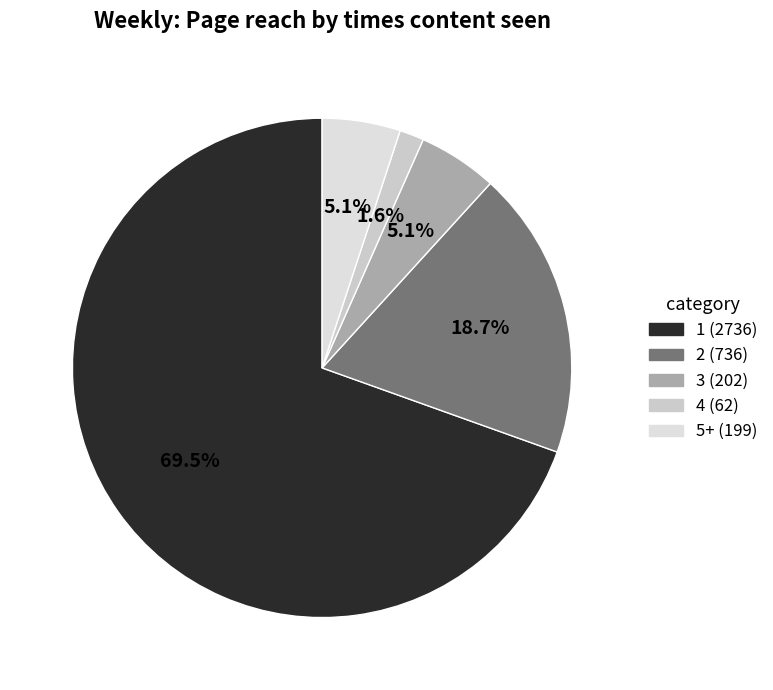

How many segments does this pie chart have?

5